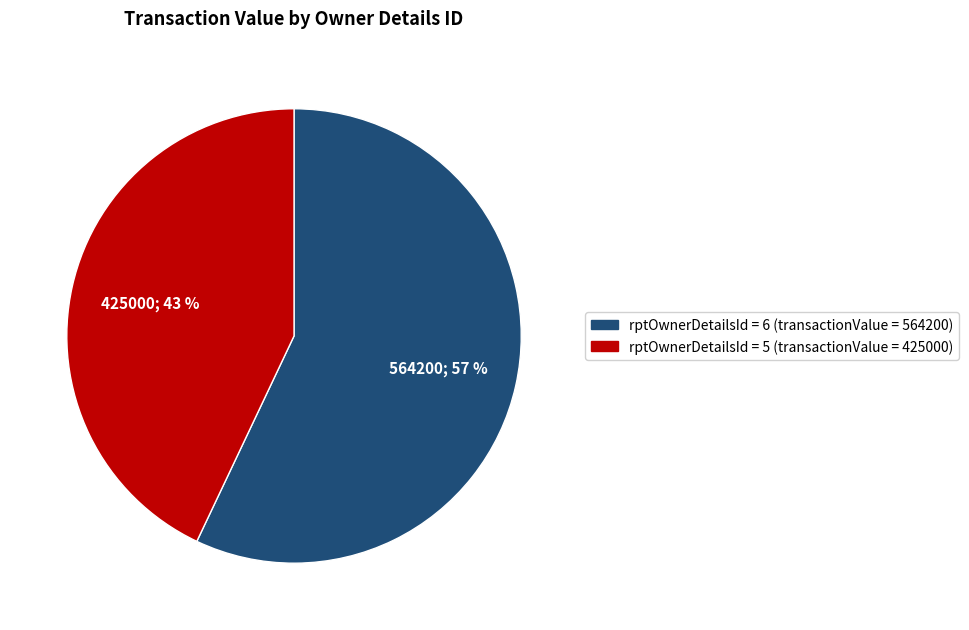

Is there any slice that represents more than half of the pie?

Yes